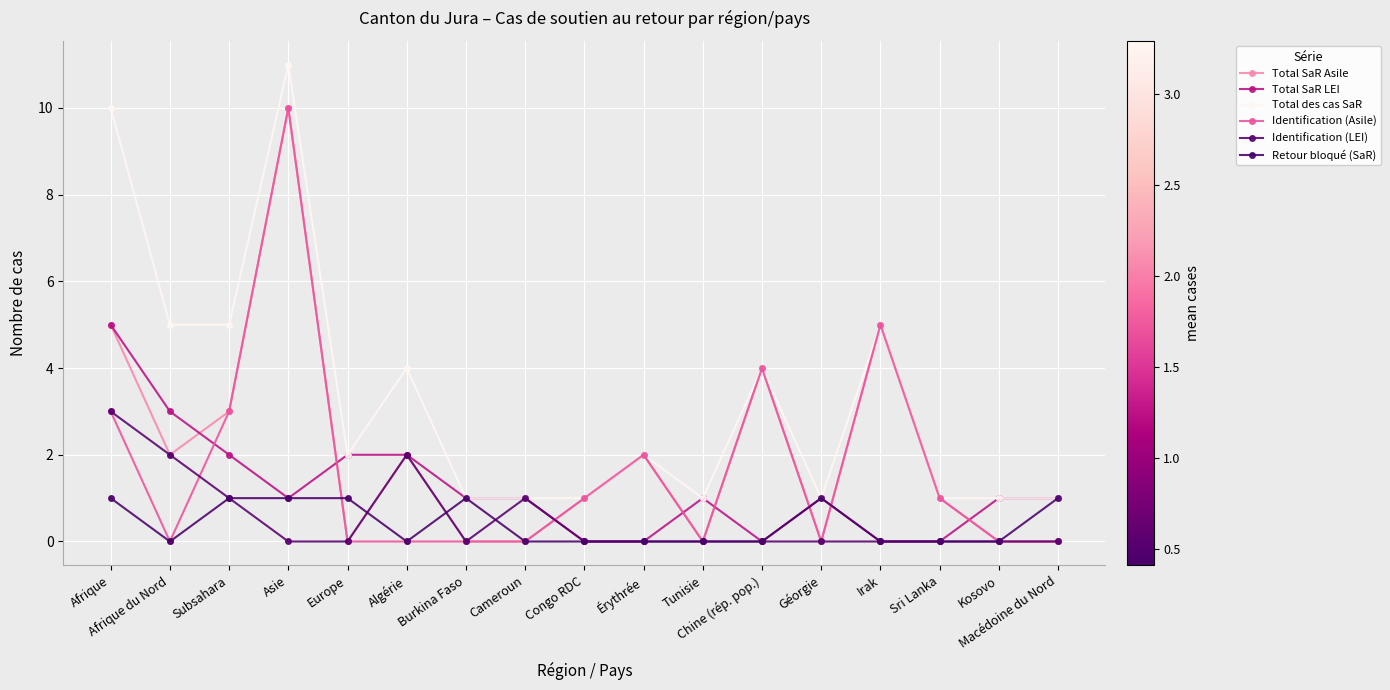

What are all the series names shown in the legend?

Total SaR Asile, Total SaR LEI, Total des cas SaR, Identification (Asile), Identification (LEI), Retour bloqué (SaR)